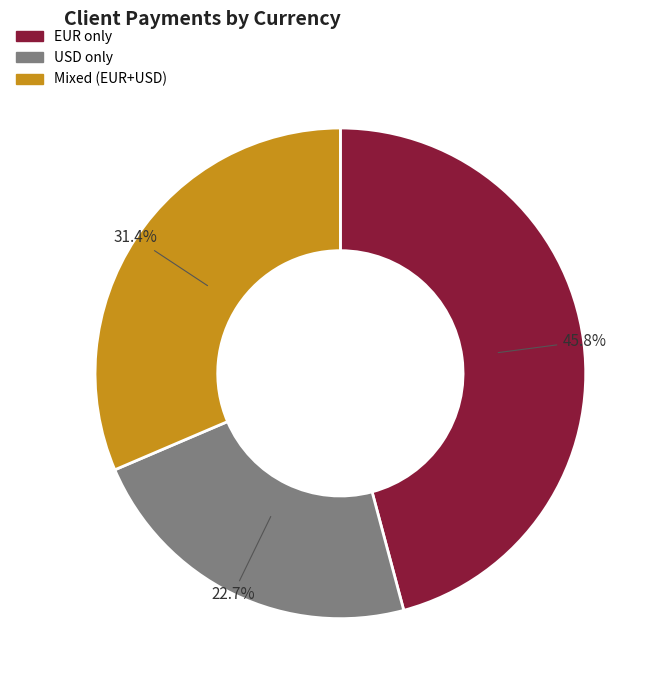

Is there a majority slice in this chart?

No